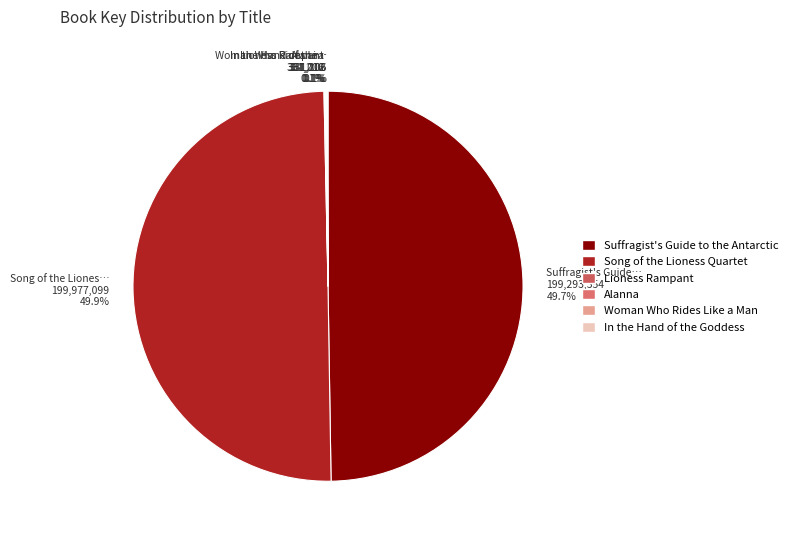

The Lioness Rampant slice represents 0% of the pie. True or false?

True